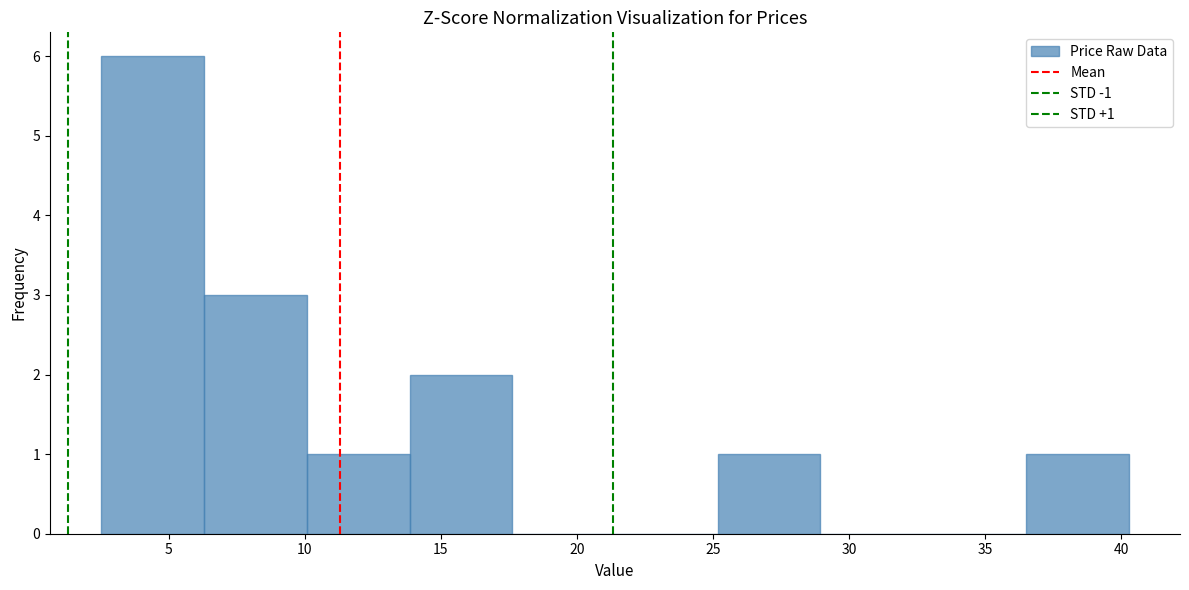

Which range on the x-axis has the tallest bar?

2.5 to 6.5